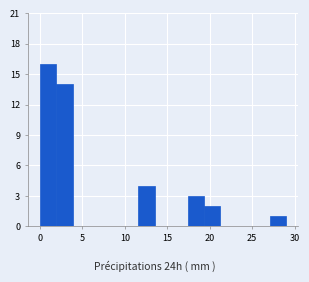

Around what value on the x-axis is the tallest bar? Give the approximate position of its centre, as read against the axis.

1.0